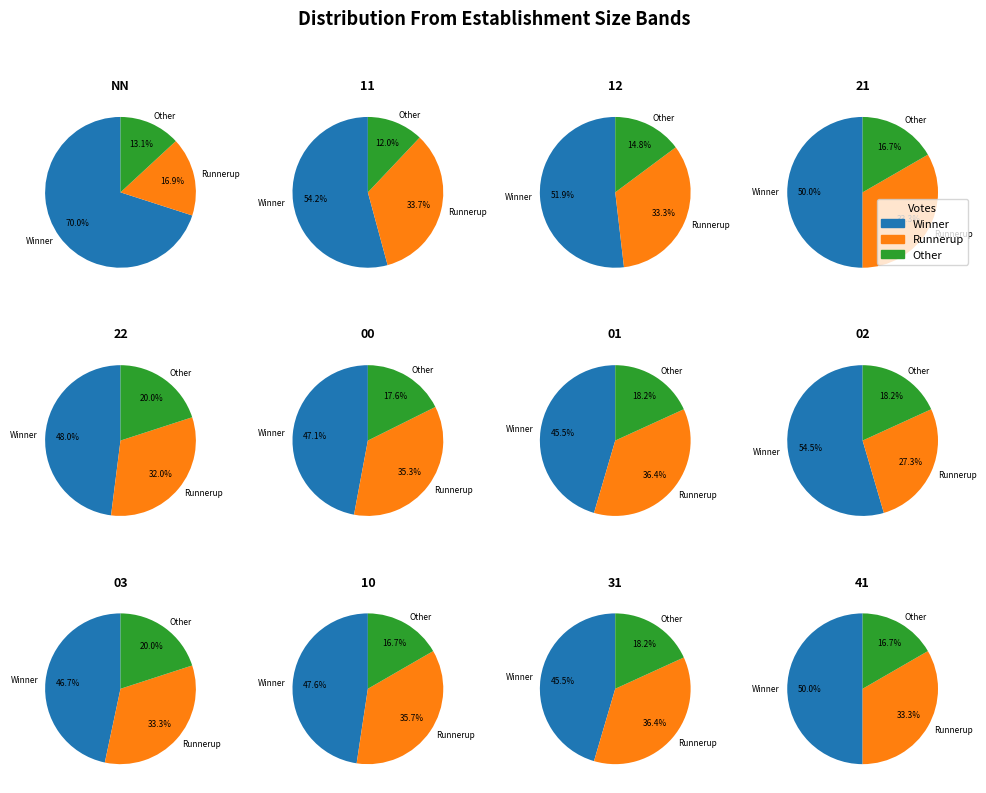

Is there a majority slice in this chart?

Yes